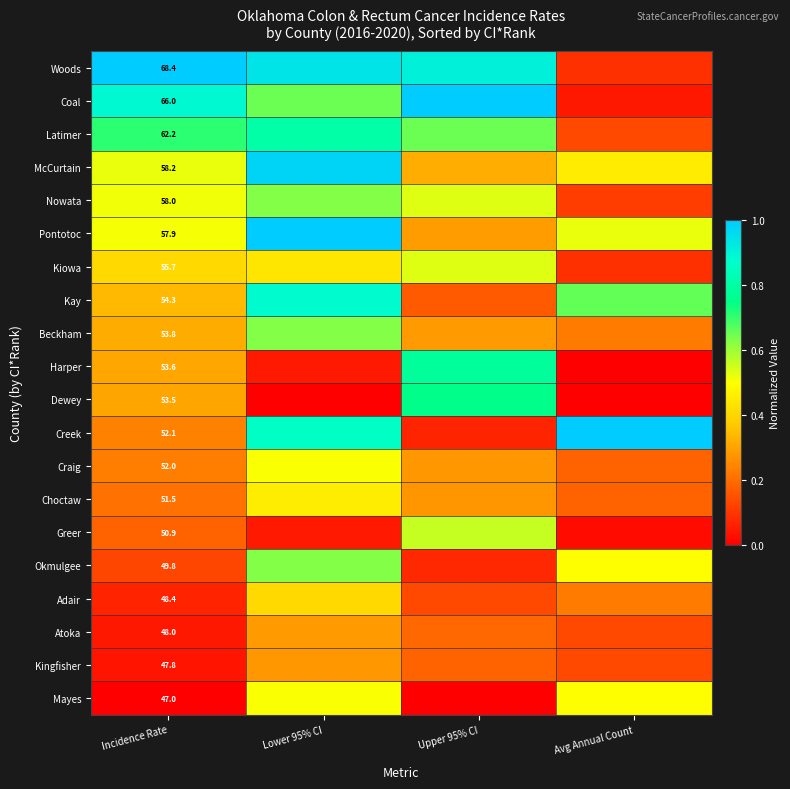

Is the value of Dewey at Incidence Rate greater than the value of Harper at Incidence Rate?

No